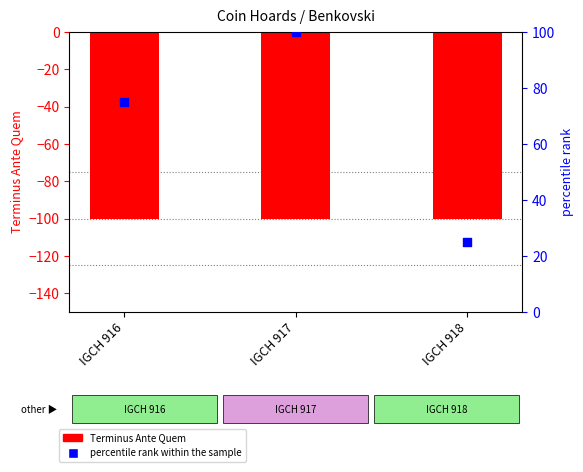

Which series reaches the minimum Y coordinate?

Terminus Ante Quem